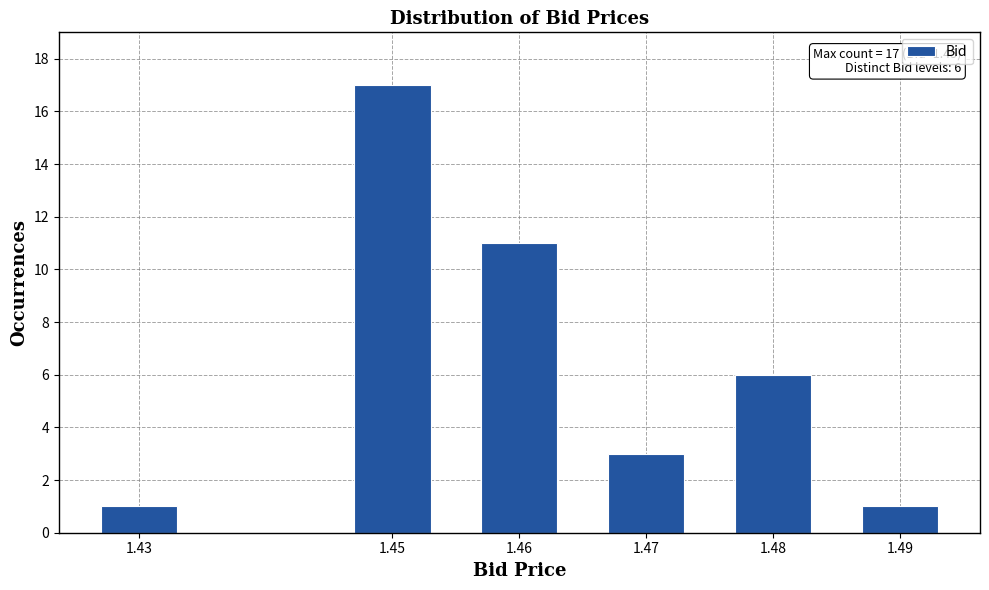

Reading left to right, extract all data points from this chart.

1.43=1	1.45=17	1.46=11	1.47=3	1.48=6	1.49=1